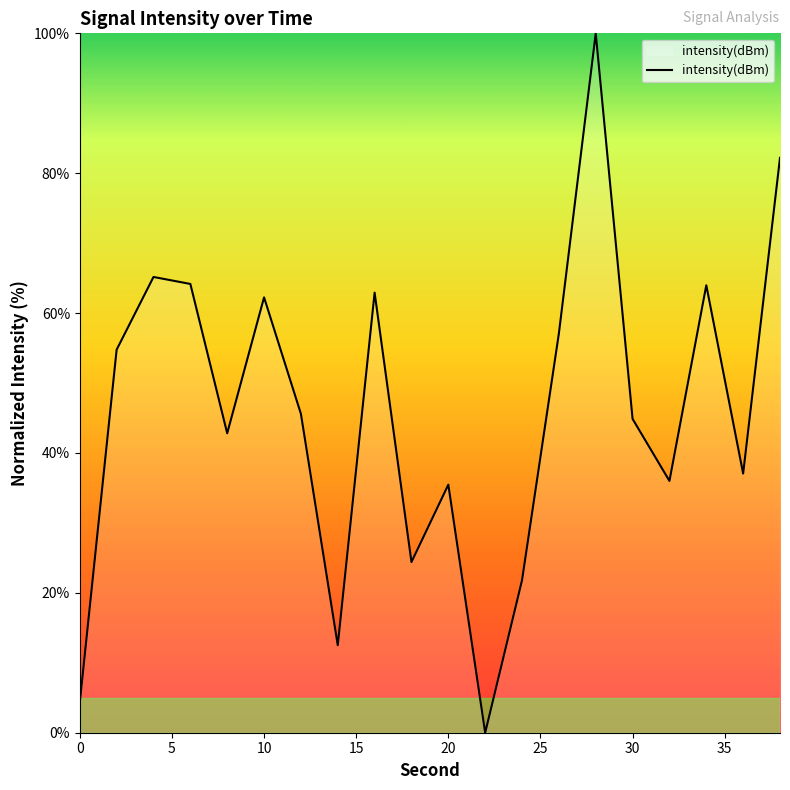

How many lines are shown in the chart?

1